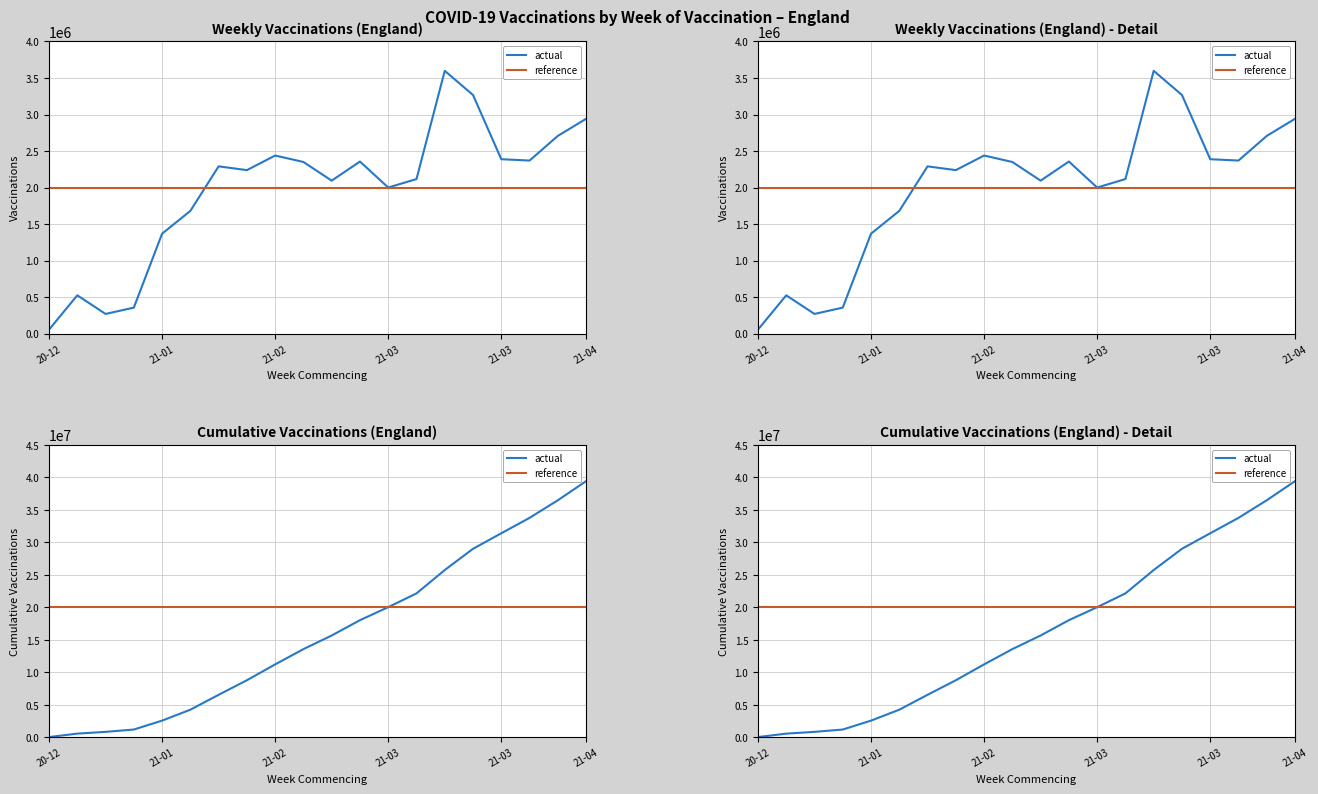

What is the sum of the Cumulative vaccinations values at 2021-01-25 and 2020-12-14?

9385781